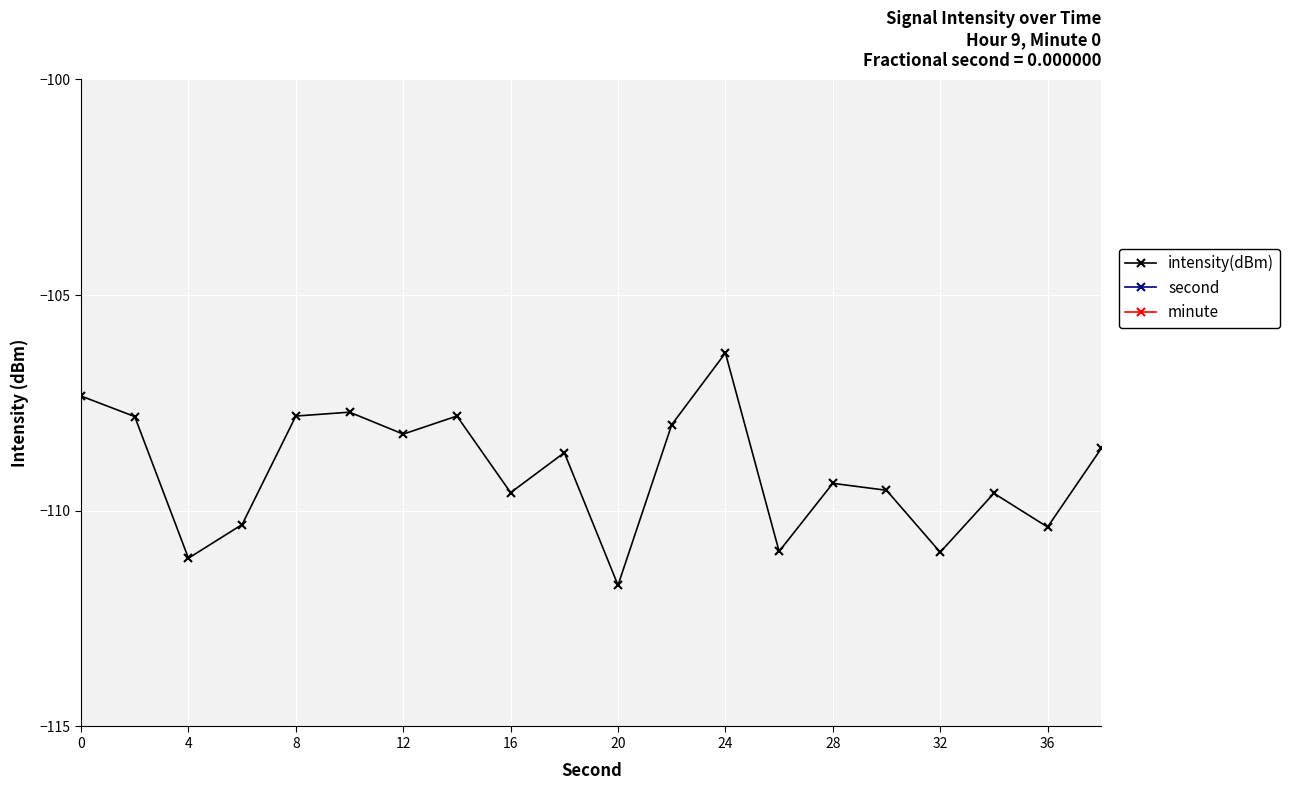

What is the highest value of the intensity(dBm) series?

-106.3